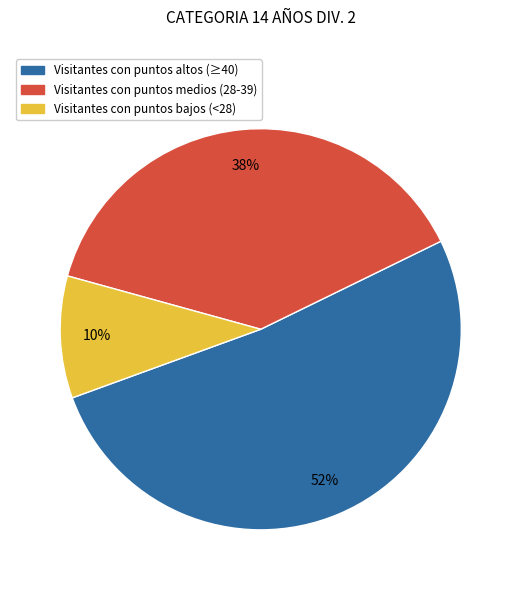

To the nearest percent, what is the average slice percentage?

33%